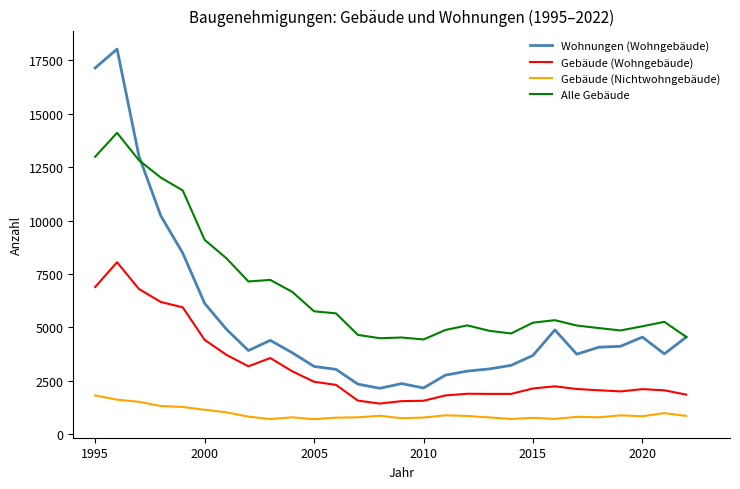

True or false: Gebäude (Nichtwohngebäude) and Gebäude (Wohngebäude) cross at least once.

False